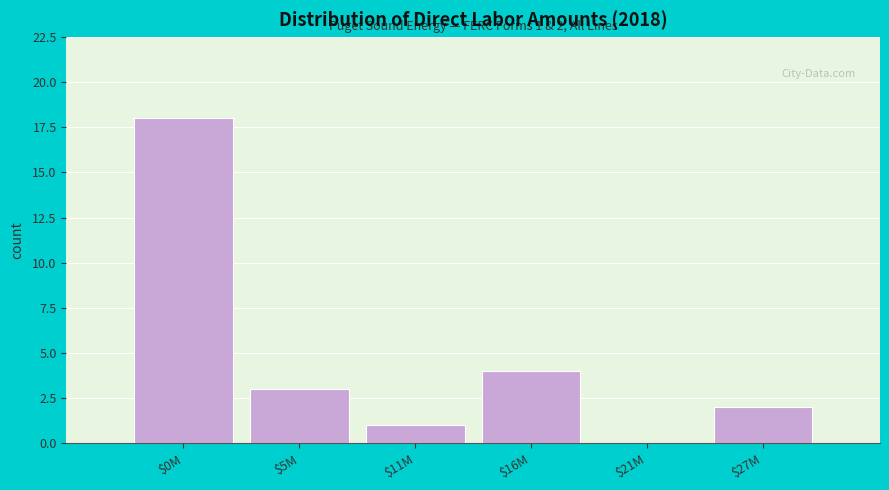

The value at $27M is 3. True or false?

False